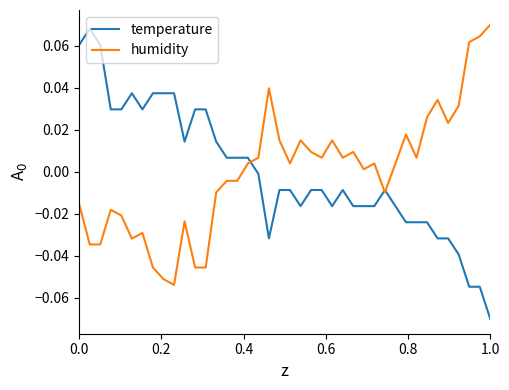

Which series has the largest range (max minus min)?

temperature